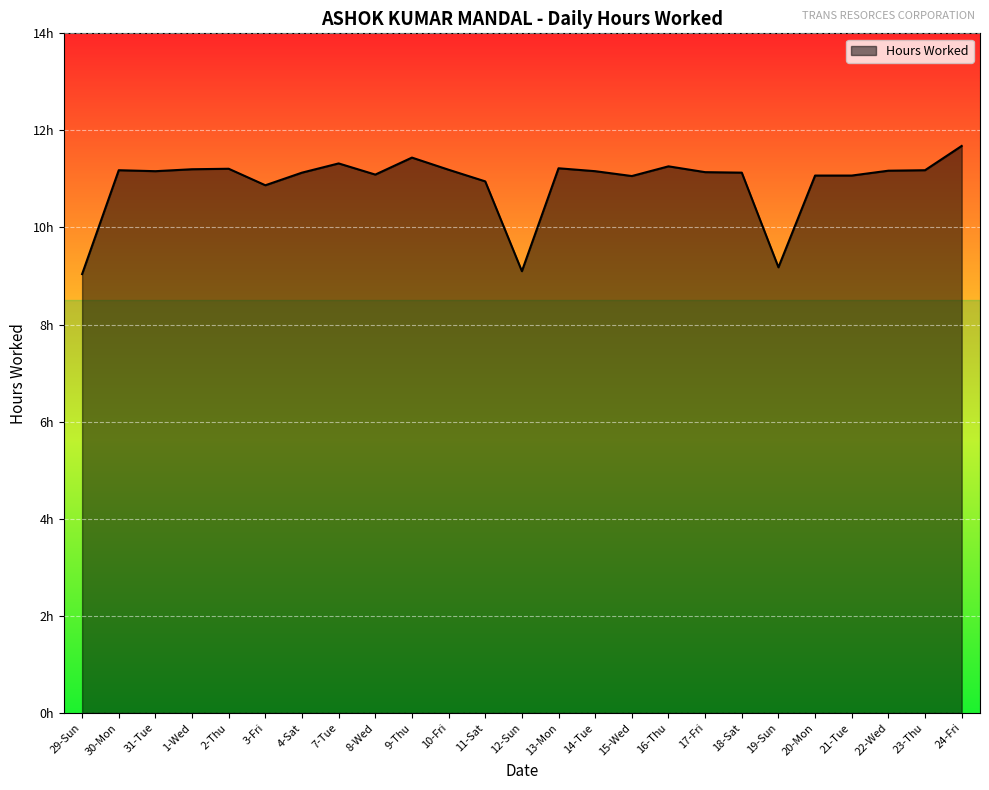

Does the chart have visible grid lines?

Yes